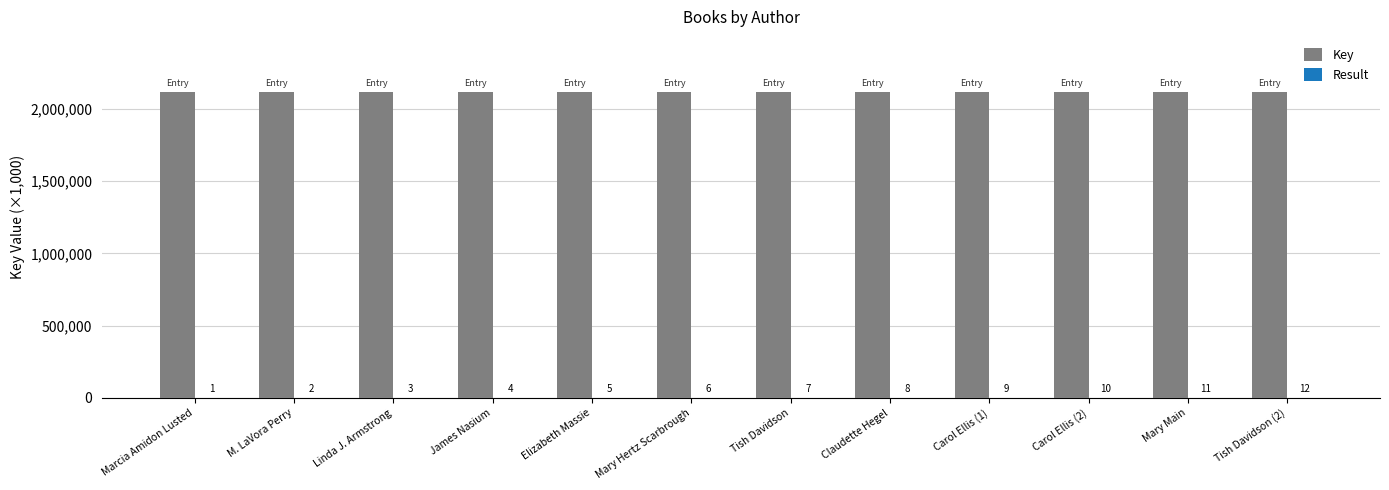

Which series has the largest total across all categories?

Key